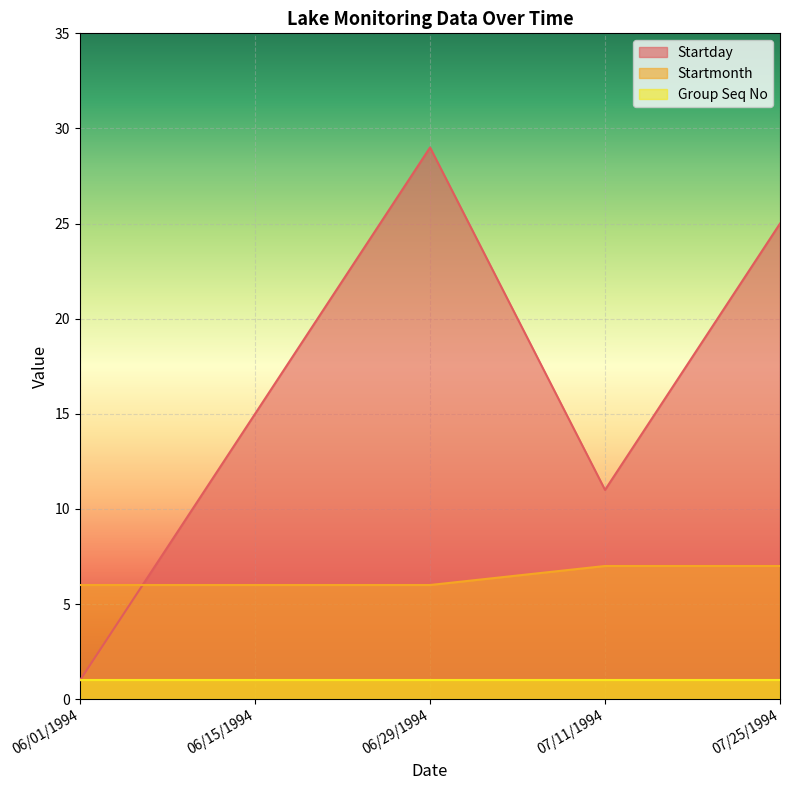

Which category has the lowest value in the Startmonth series?

06/01/1994